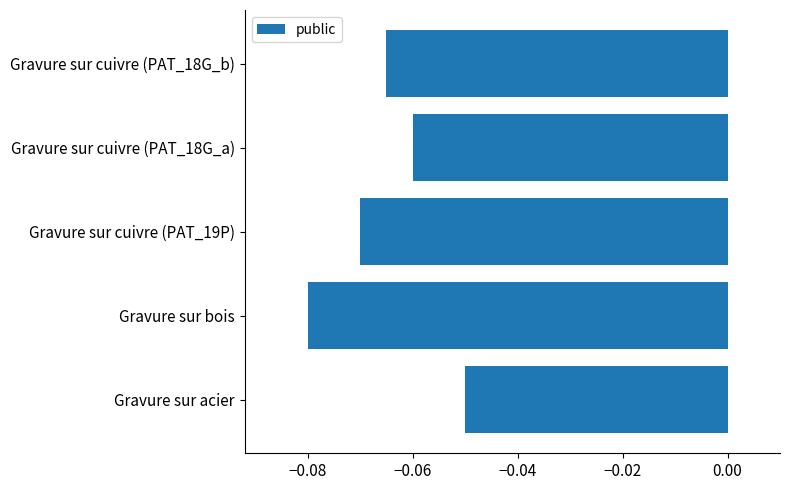

Which label corresponds to the largest value in the chart?

Gravure sur acier